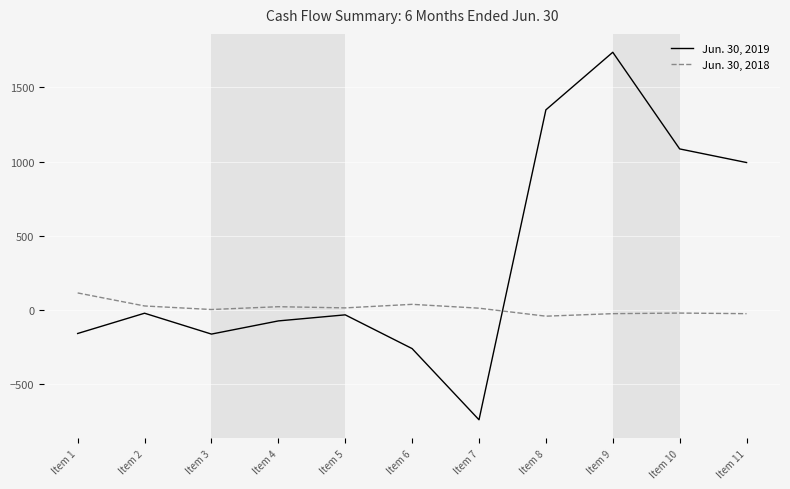

After their last crossing, which series has the higher values: Jun. 30, 2019 or Jun. 30, 2018?

Jun. 30, 2019